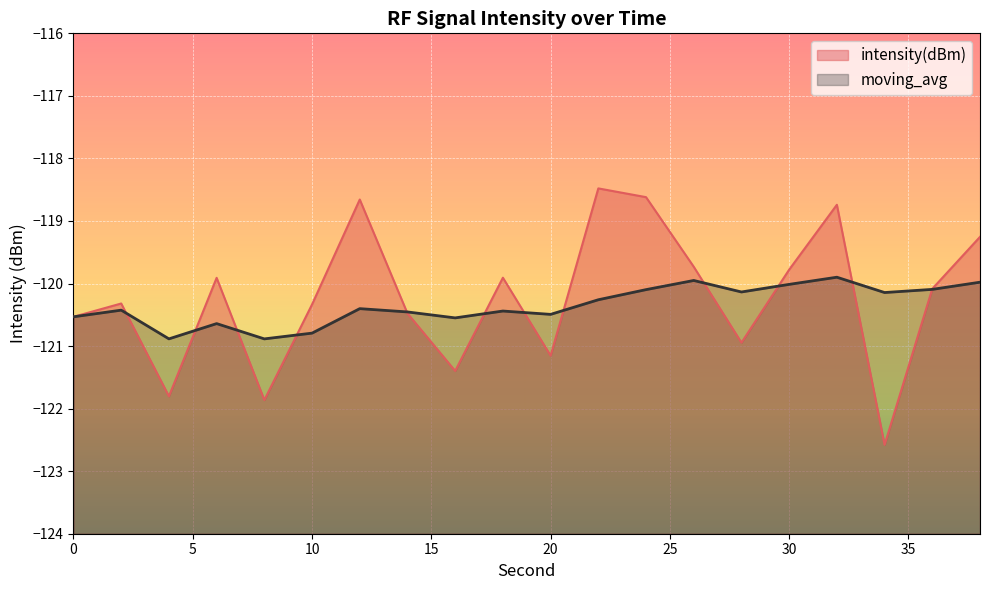

At which label does intensity(dBm) first exceed -120?

6